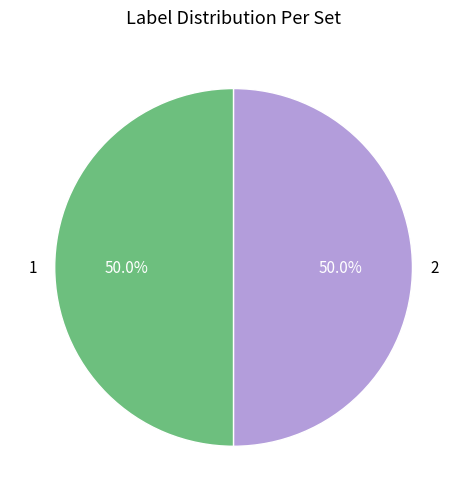

What is the ratio of the value at 1 to the value at 2?

1.0